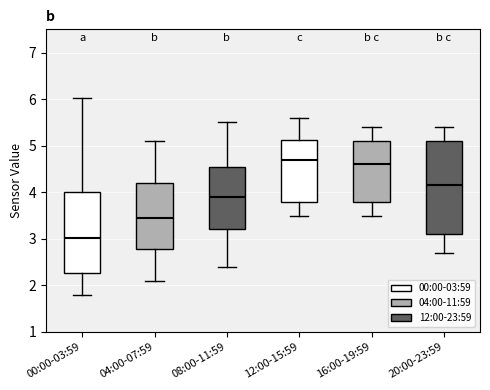

Reading left to right, transcribe this box plot: for each box, give where its median line is, the range the box spans, and where its two whiskers end, as read against the y-axis. The values are not printed on the chart, so give them approximately, as read against the axis.

00:00-03:59: median 3.0, box 2.3 to 4.0, whiskers 1.8 to 6.0
04:00-07:59: median 3.5, box 2.8 to 4.2, whiskers 2.1 to 5.1
08:00-11:59: median 3.9, box 3.2 to 4.6, whiskers 2.4 to 5.5
12:00-15:59: median 4.7, box 3.8 to 5.1, whiskers 3.5 to 5.6
16:00-19:59: median 4.6, box 3.8 to 5.1, whiskers 3.5 to 5.4
20:00-23:59: median 4.2, box 3.1 to 5.1, whiskers 2.7 to 5.4